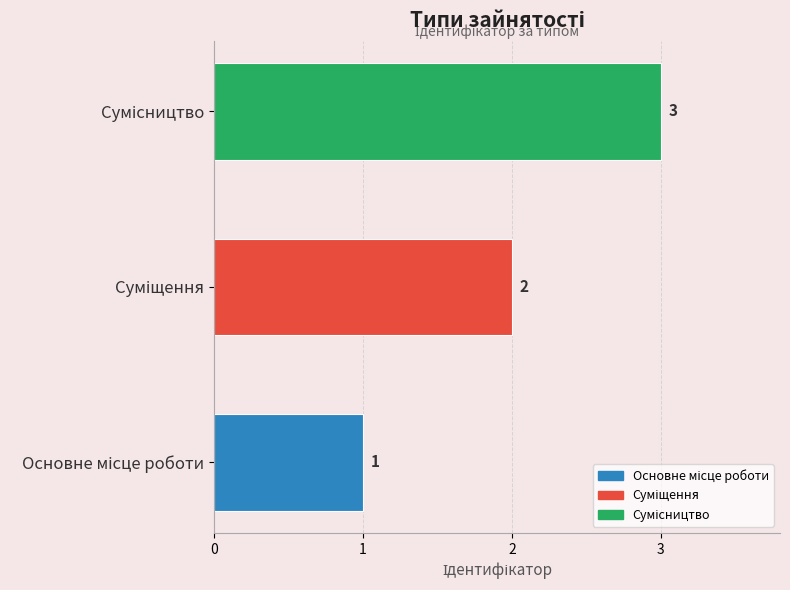

What is the greatest value displayed?

3